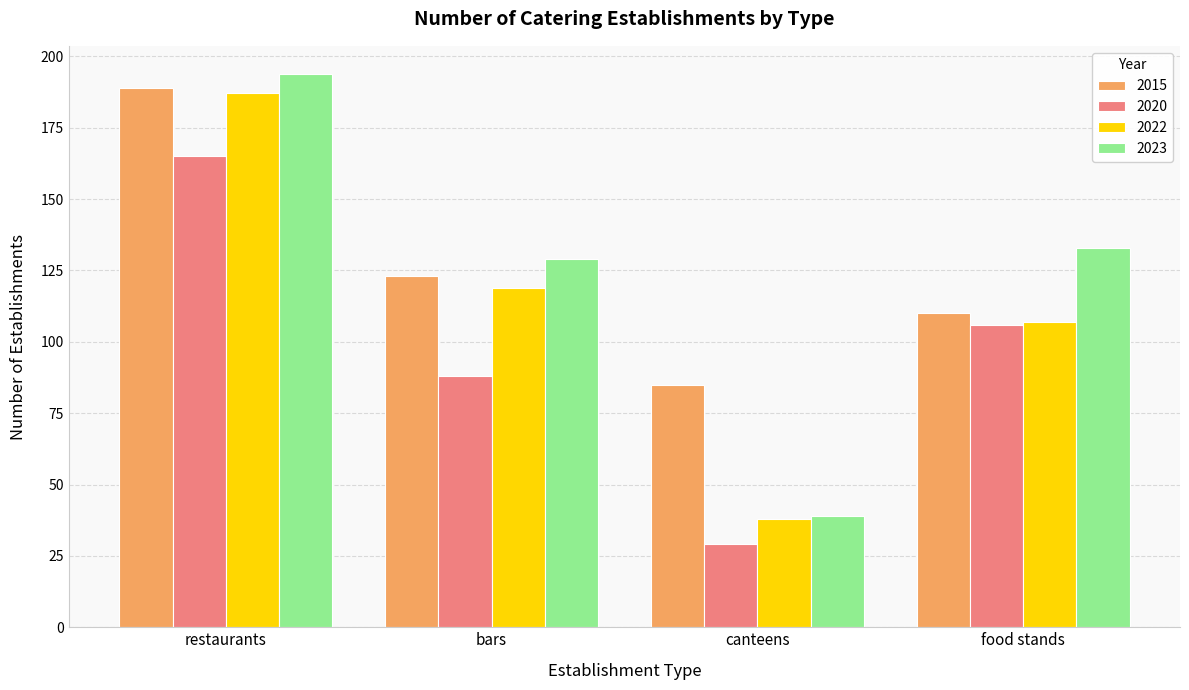

What is the lowest value of the 2023 series?

39